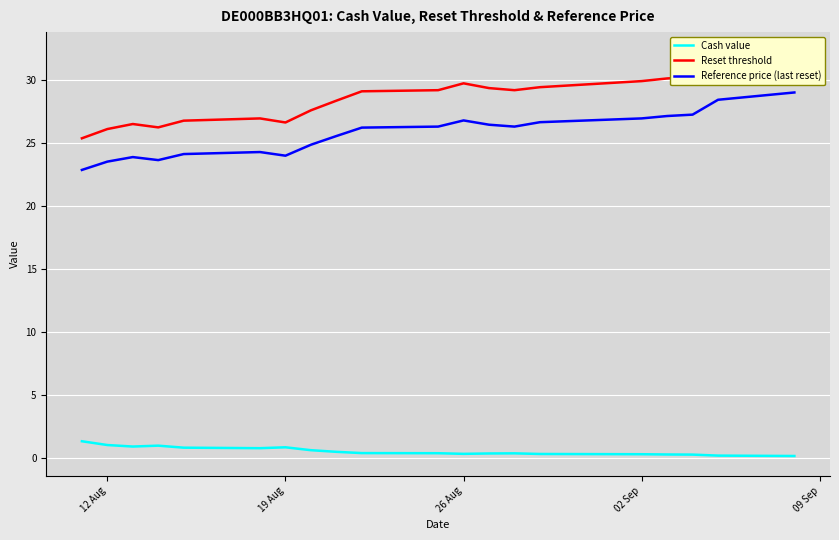

What is the difference between the second highest and minimum values in the Cash value series?

0.9